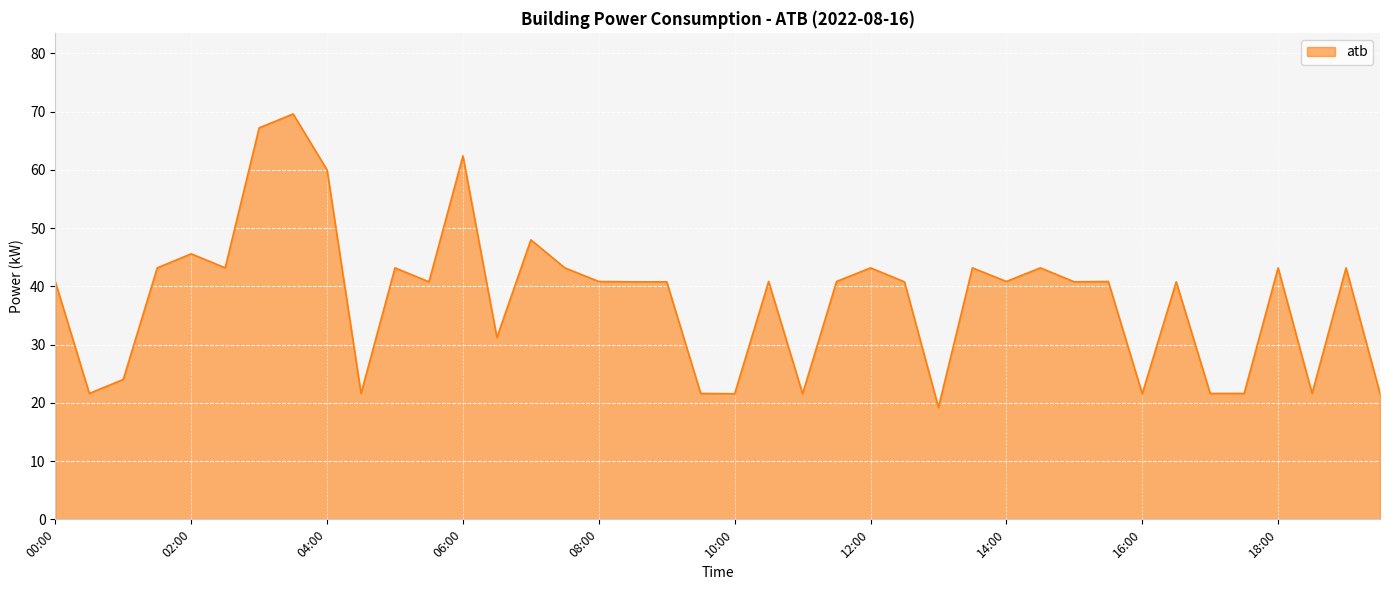

What is the difference between the maximum and minimum values?

50.4